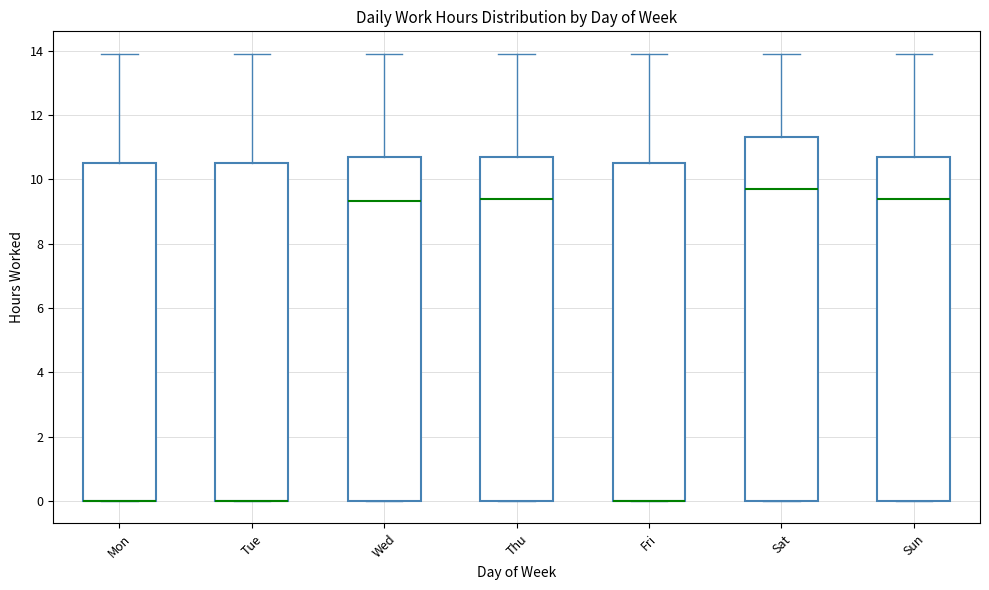

Reading left to right, read every box against the y-axis: the position of its median line, the range the box covers, and the ends of its whiskers. The values are not printed on the chart, so give them approximately, as read against the axis.

Mon: median 0.0 (drawn on the box's lower edge), box 0.0 to 10.6, whiskers 0.0 to 14.0
Tue: median 0.0 (drawn on the box's lower edge), box 0.0 to 10.6, whiskers 0.0 to 14.0
Wed: median 9.4, box 0.0 to 10.6, whiskers 0.0 to 14.0
Thu: median 9.4, box 0.0 to 10.6, whiskers 0.0 to 14.0
Fri: median 0.0 (drawn on the box's lower edge), box 0.0 to 10.6, whiskers 0.0 to 14.0
Sat: median 9.6, box 0.0 to 11.4, whiskers 0.0 to 14.0
Sun: median 9.4, box 0.0 to 10.6, whiskers 0.0 to 14.0